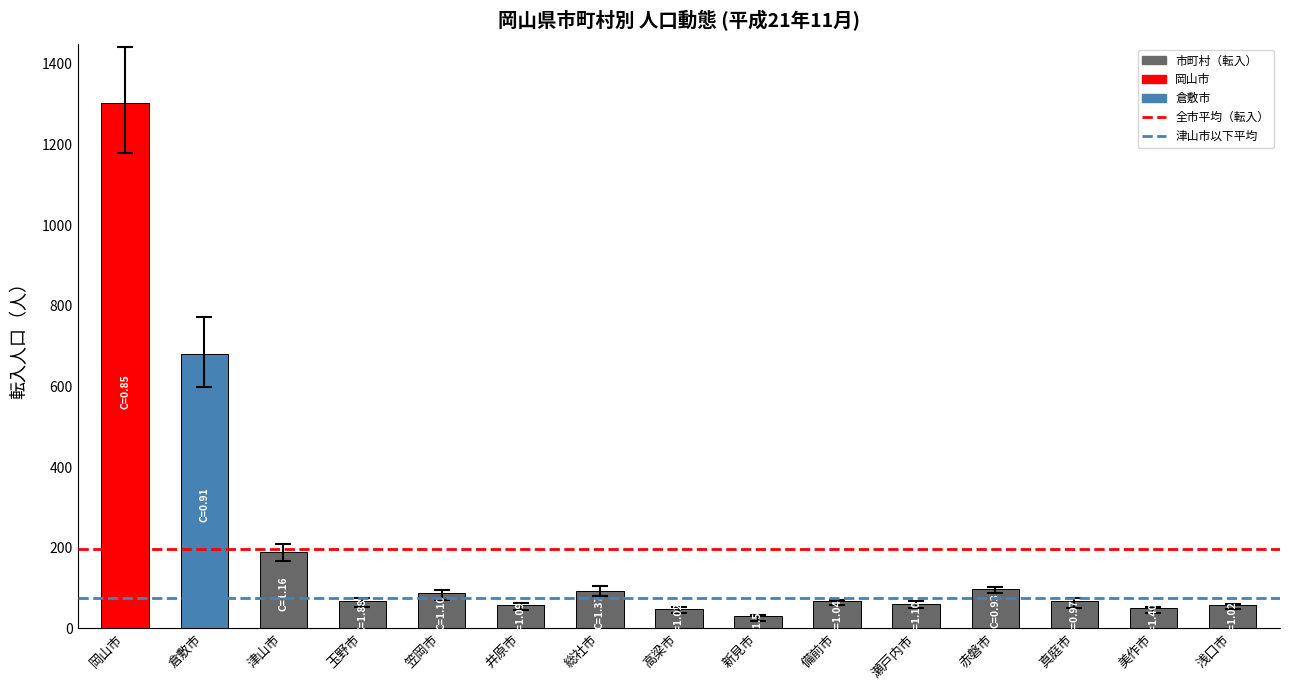

True or false: the data shows 1303 at 岡山市.

True